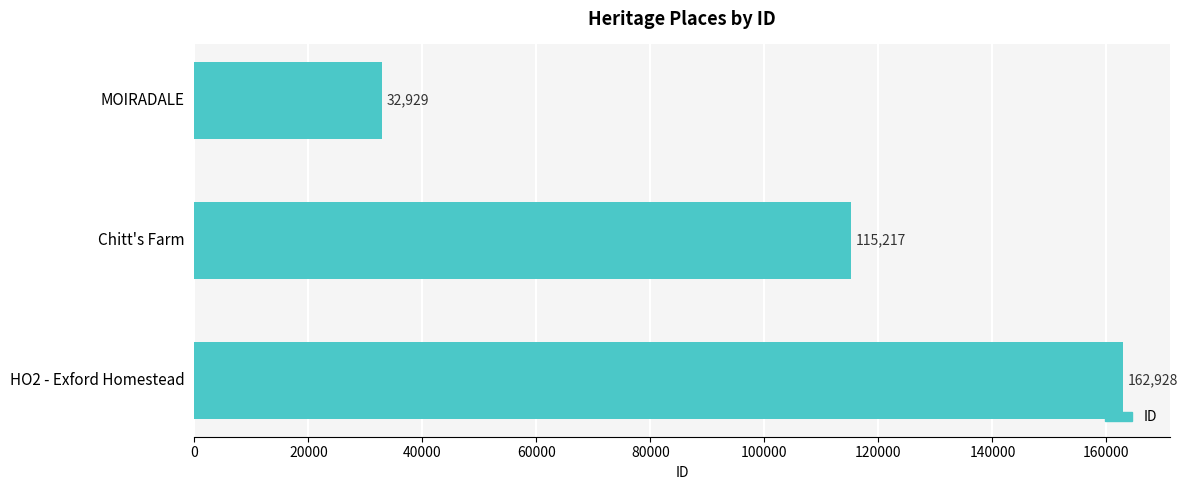

Are the bars grouped side by side (vs. stacked)?

No